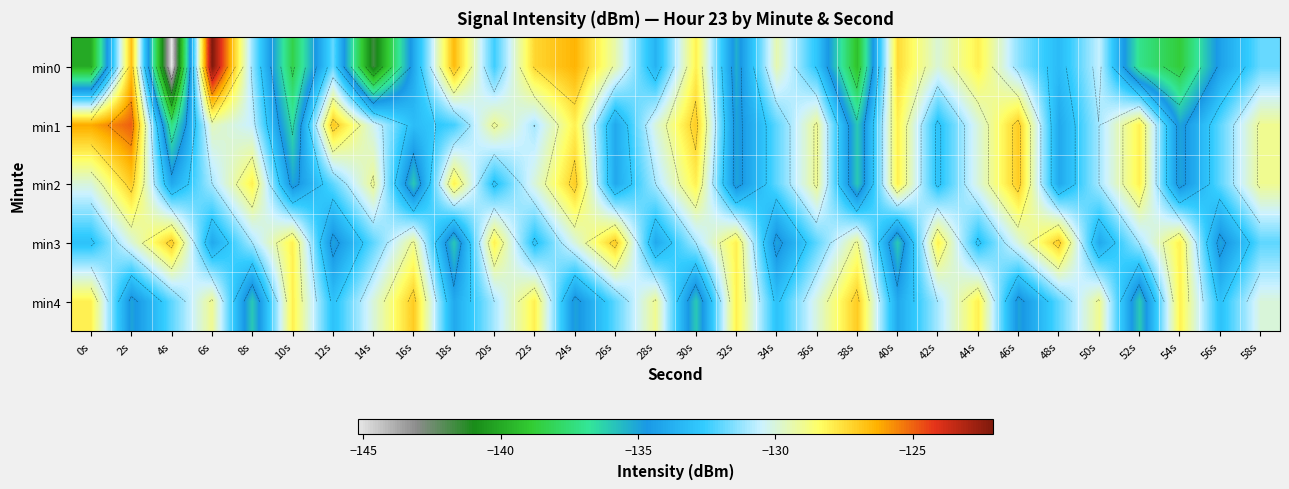

At 2s, list the series in order from largest to smallest.

min1, min0, min2, min3, min4